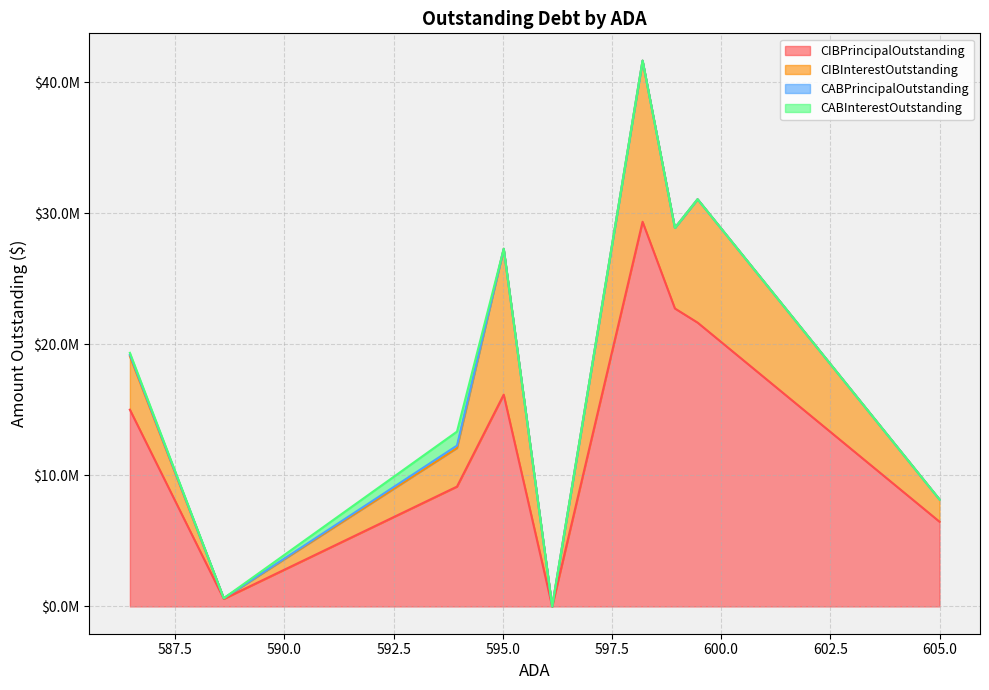

What is the average value of the CABPrincipalOutstanding series?

33853.8